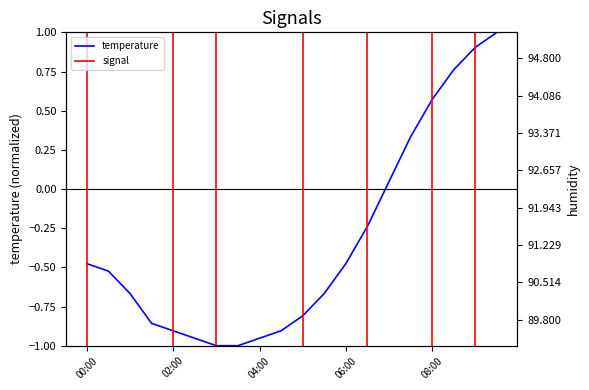

What position from the right is 05:00?

10